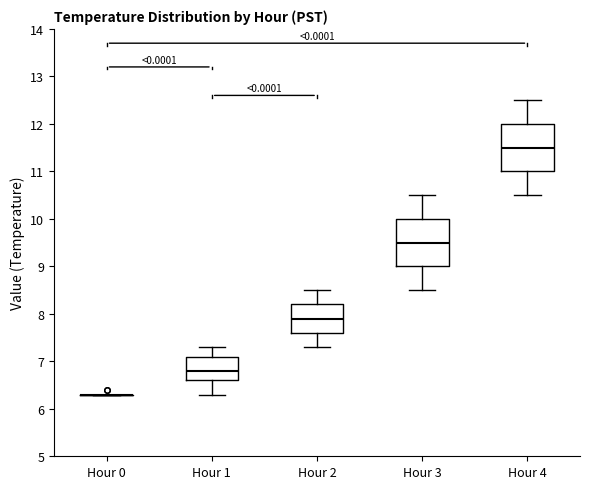

Reading left to right, read every box against the y-axis: the position of its median line, the range the box covers, and the ends of its whiskers. The values are not printed on the chart, so give them approximately, as read against the axis.

Hour 0: box collapsed to a line at 6.3, whiskers 6.3 to 6.3
Hour 1: median 6.8, box 6.6 to 7.1, whiskers 6.3 to 7.3
Hour 2: median 7.9, box 7.6 to 8.2, whiskers 7.3 to 8.5
Hour 3: median 9.5, box 9.0 to 10.0, whiskers 8.5 to 10.5
Hour 4: median 11.5, box 11.0 to 12.0, whiskers 10.5 to 12.5